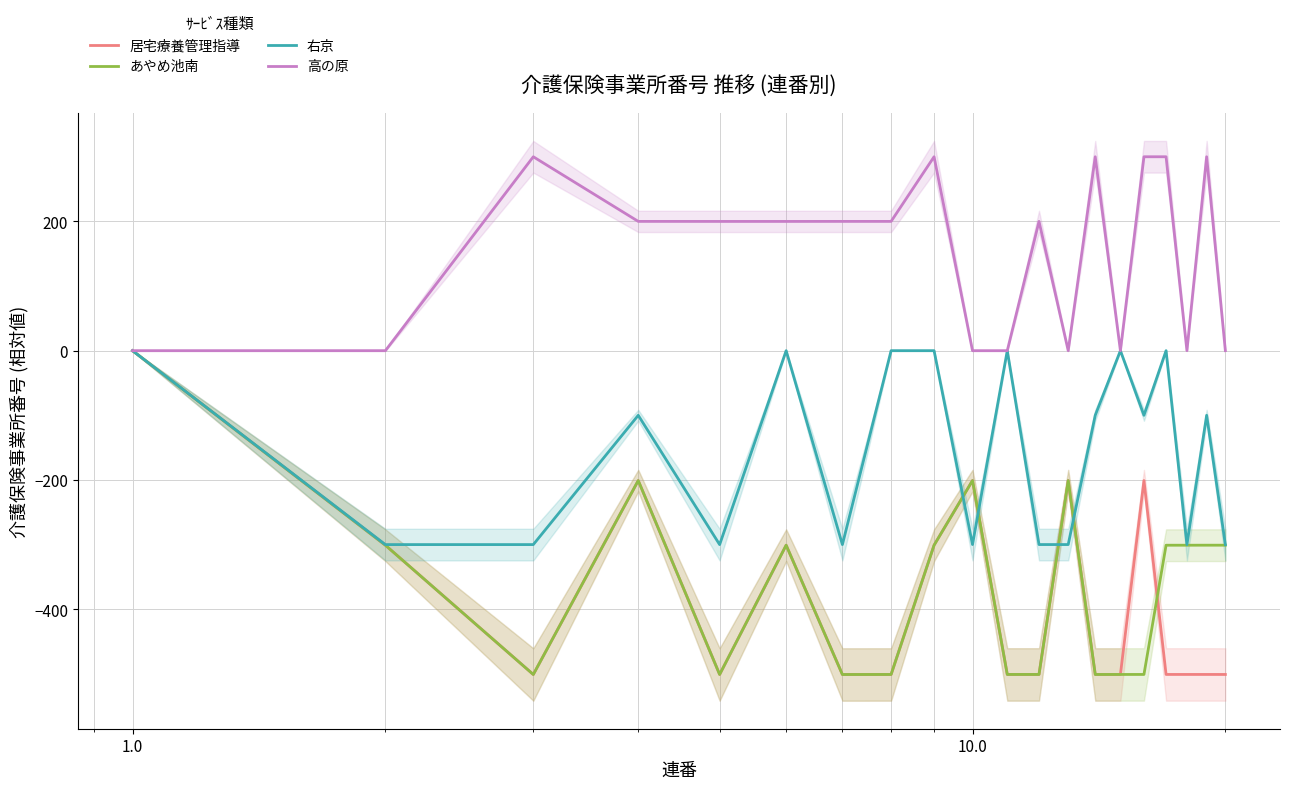

Reading left to right, extract all data points from this chart.

居宅療養管理指導: 0.0	-300.9	-500.9	-200.9	-500.9	-300.9	-500.9	-500.9	-300.9	-200.9	-500.8	-500.9	-200.9	-500.9	-500.9	-200.9	-500.8	-500.9	-500.9	-500.9
あやめ池南: 0.0	-300.9	-500.9	-200.9	-500.9	-300.9	-500.9	-500.9	-300.9	-200.9	-500.8	-500.9	-200.9	-500.9	-500.9	-500.8	-300.9	-301.0	-300.9	-300.9
右京: 0.0	-300.0	-300.0	-100.0	-300.0	-0.0	-300.0	0.0	0.0	-299.9	0.0	-299.9	-299.9	-100.0	-0.0	-100.0	0.0	-300.0	-100.0	-300.0
高の原: 0.0	0.0	299.9	200.0	199.9	199.9	200.0	200.0	299.9	-0.0	-0.0	199.9	-0.1	299.9	-0.0	300.0	300.0	0.0	299.9	0.0